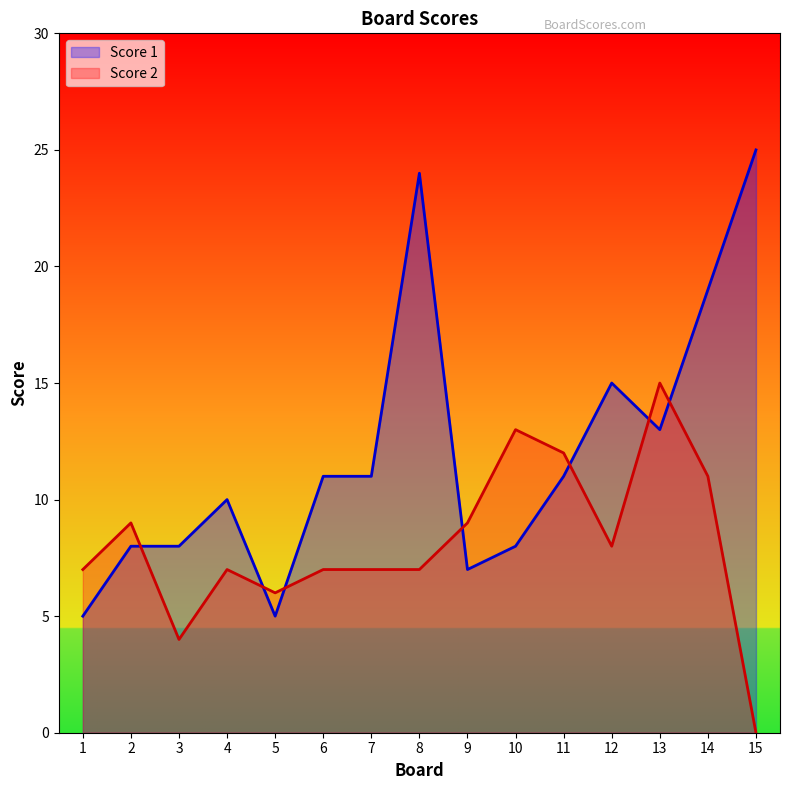

What is the value of the Score 2 point at the 13th from the left?

15